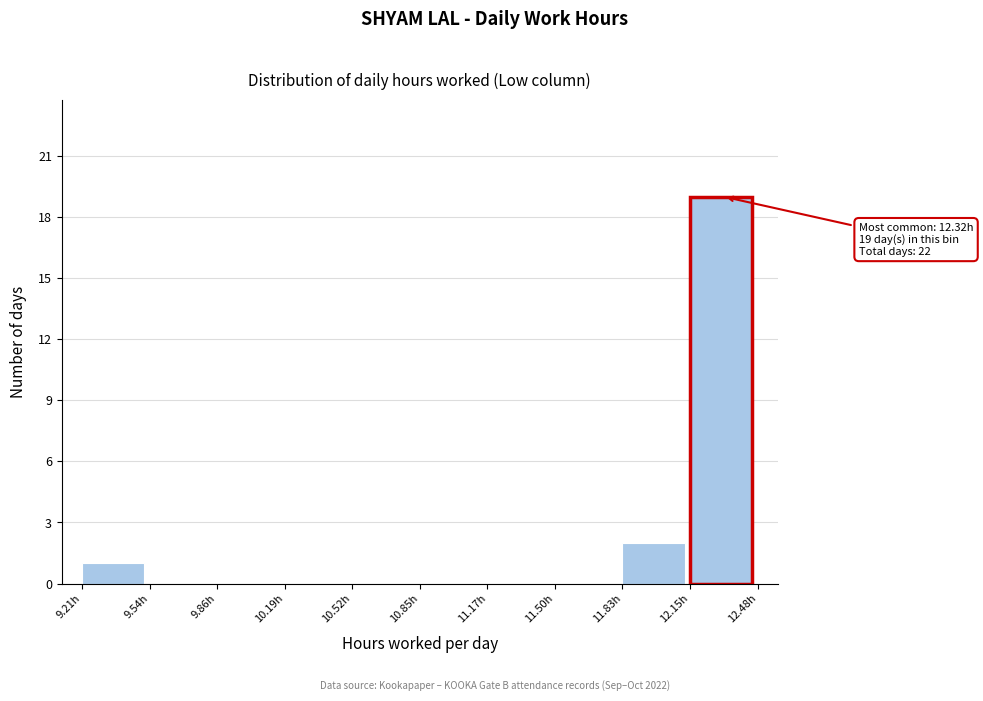

Over which range of the x-axis is the bar tallest?

12.15 to 12.50